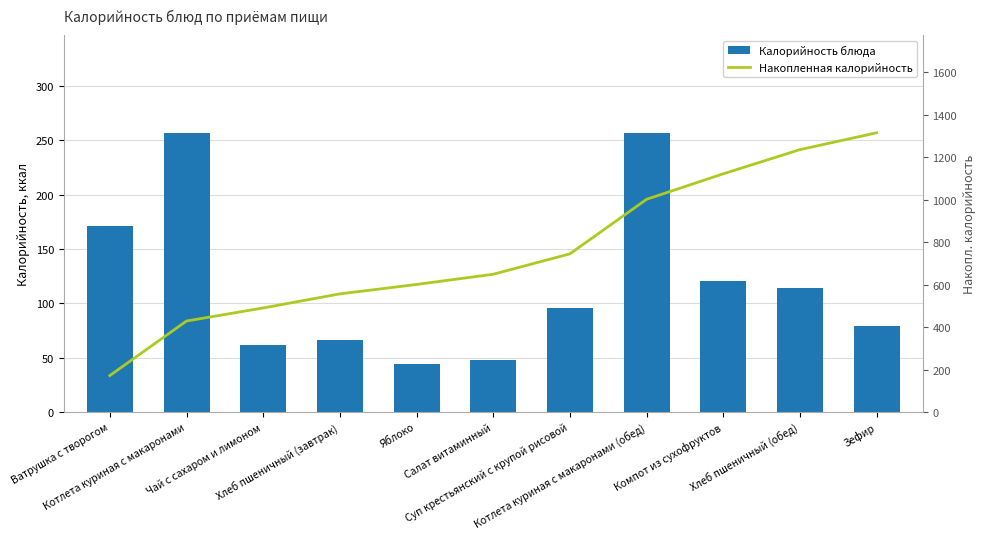

What is the smallest value displayed?

44.4